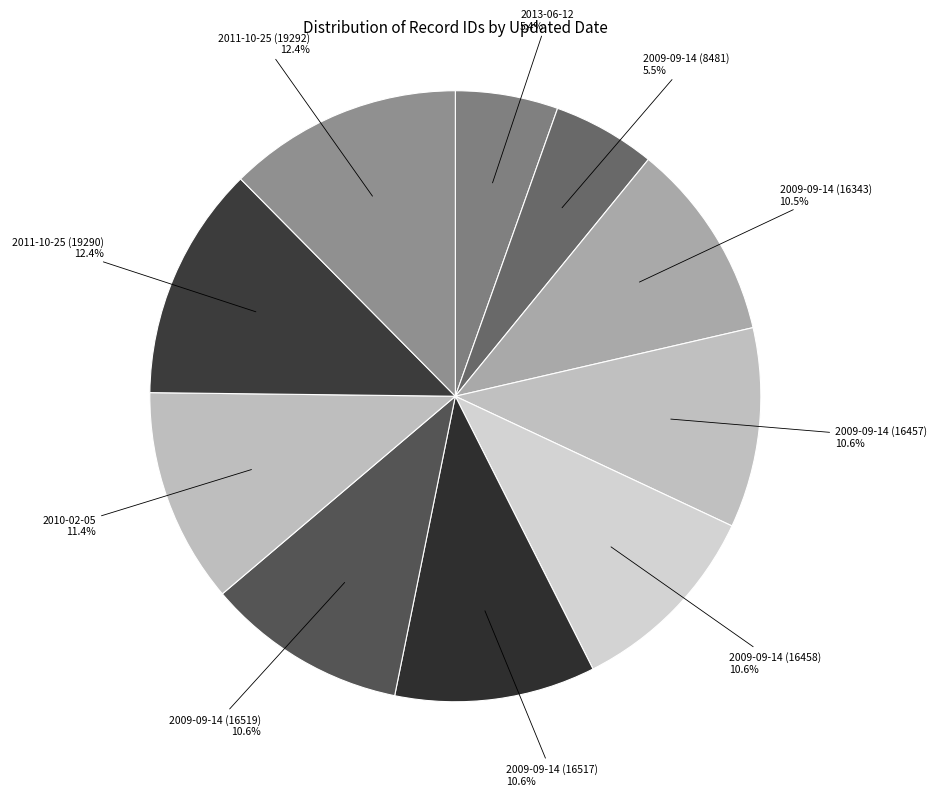

The 2009-09-14 (16457) slice represents 11% of the pie. True or false?

True